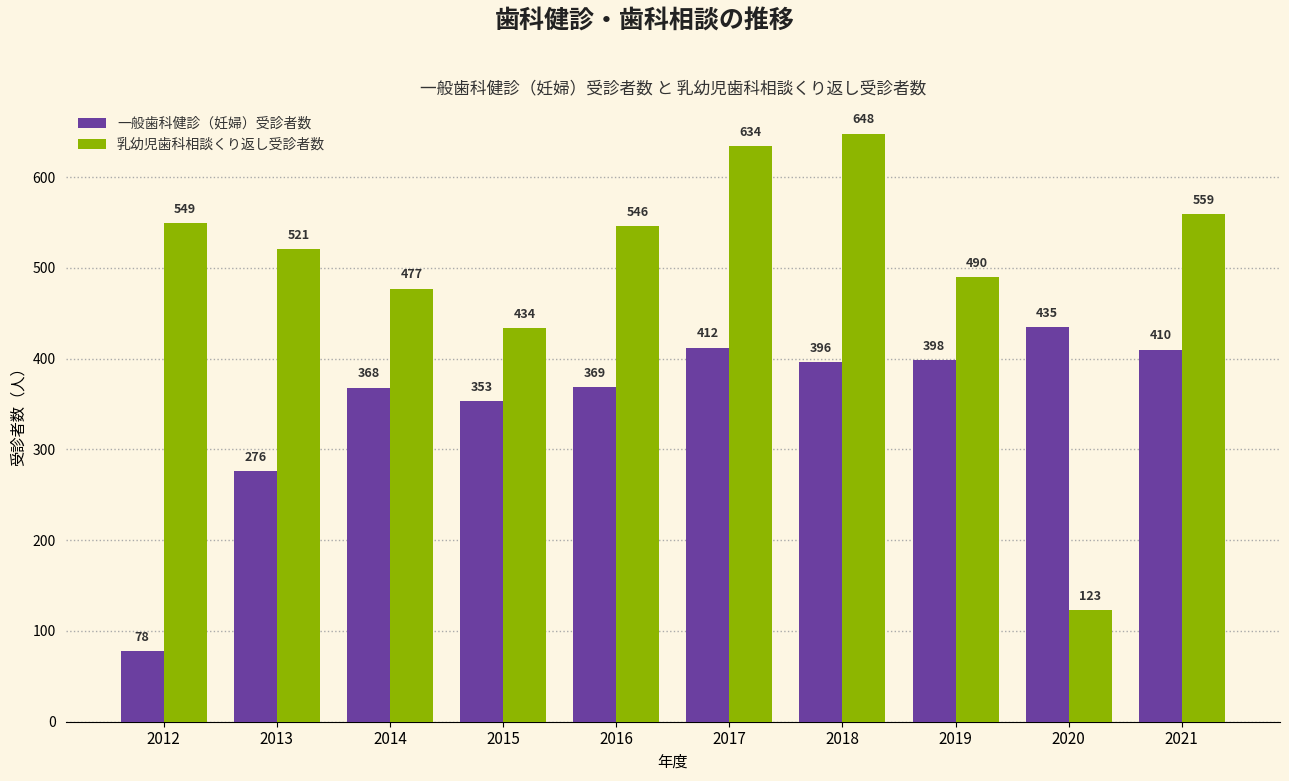

Which series has the widest spread of values?

乳幼児歯科相談くり返し受診者数